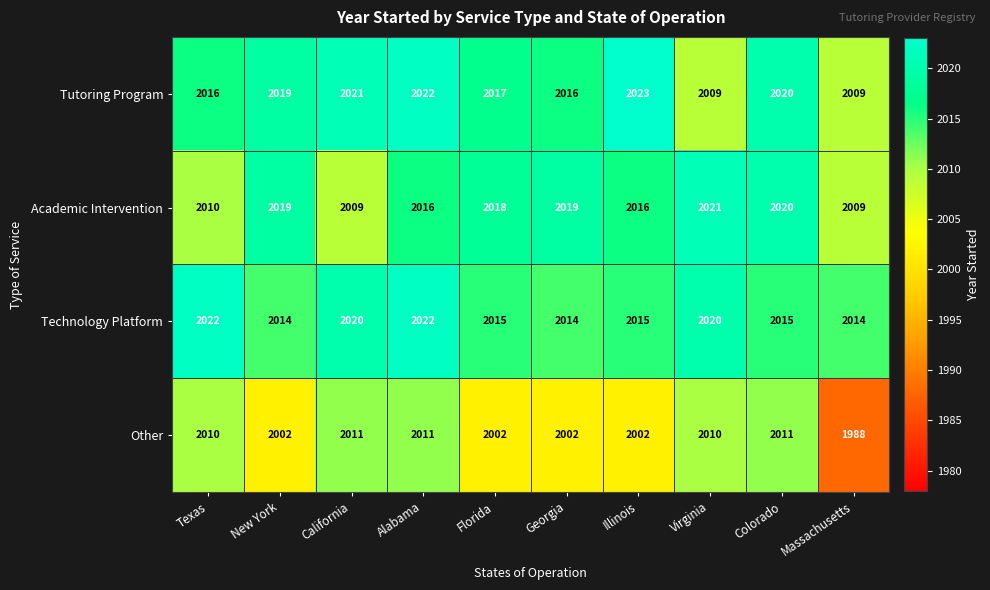

What is the difference between the maximum and minimum values in the Technology Platform series?

8